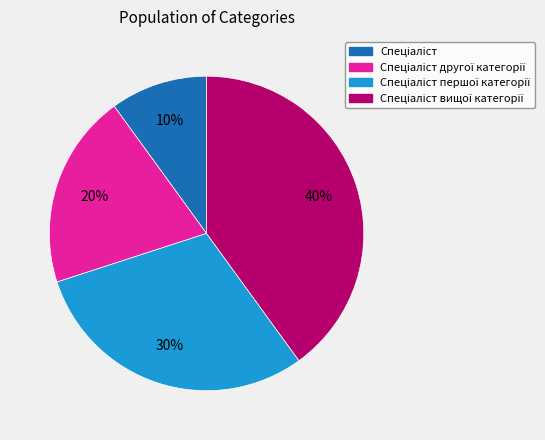

Does any single category account for the majority?

No